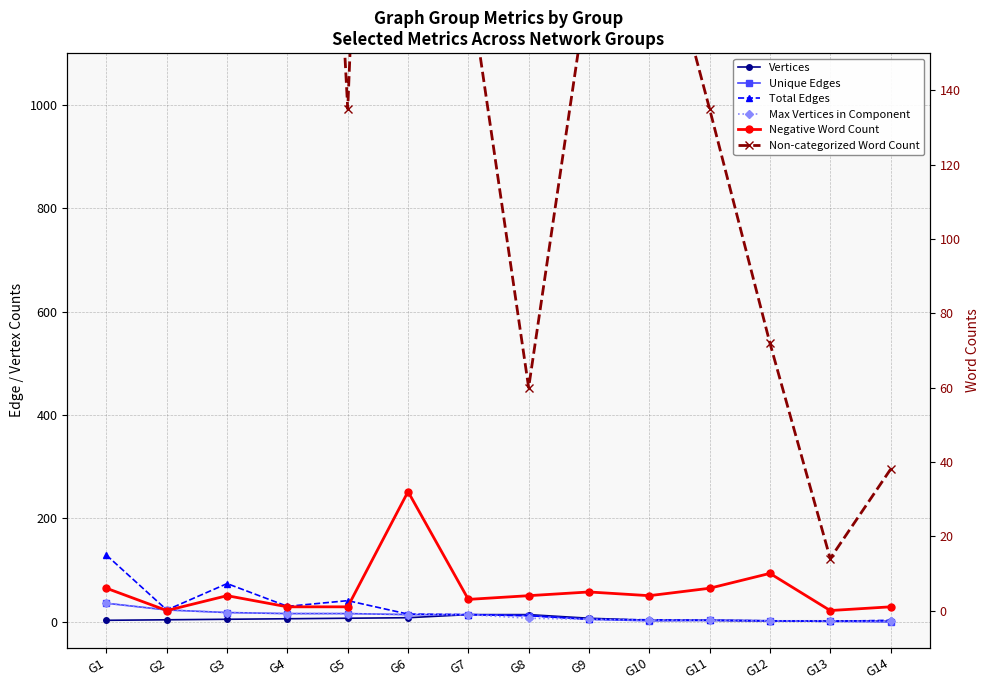

Rank the series at G10 from highest to lowest value.

Non-categorized Word Count, Total Edges, Negative Word Count, Vertices, Max Vertices in Component, Unique Edges